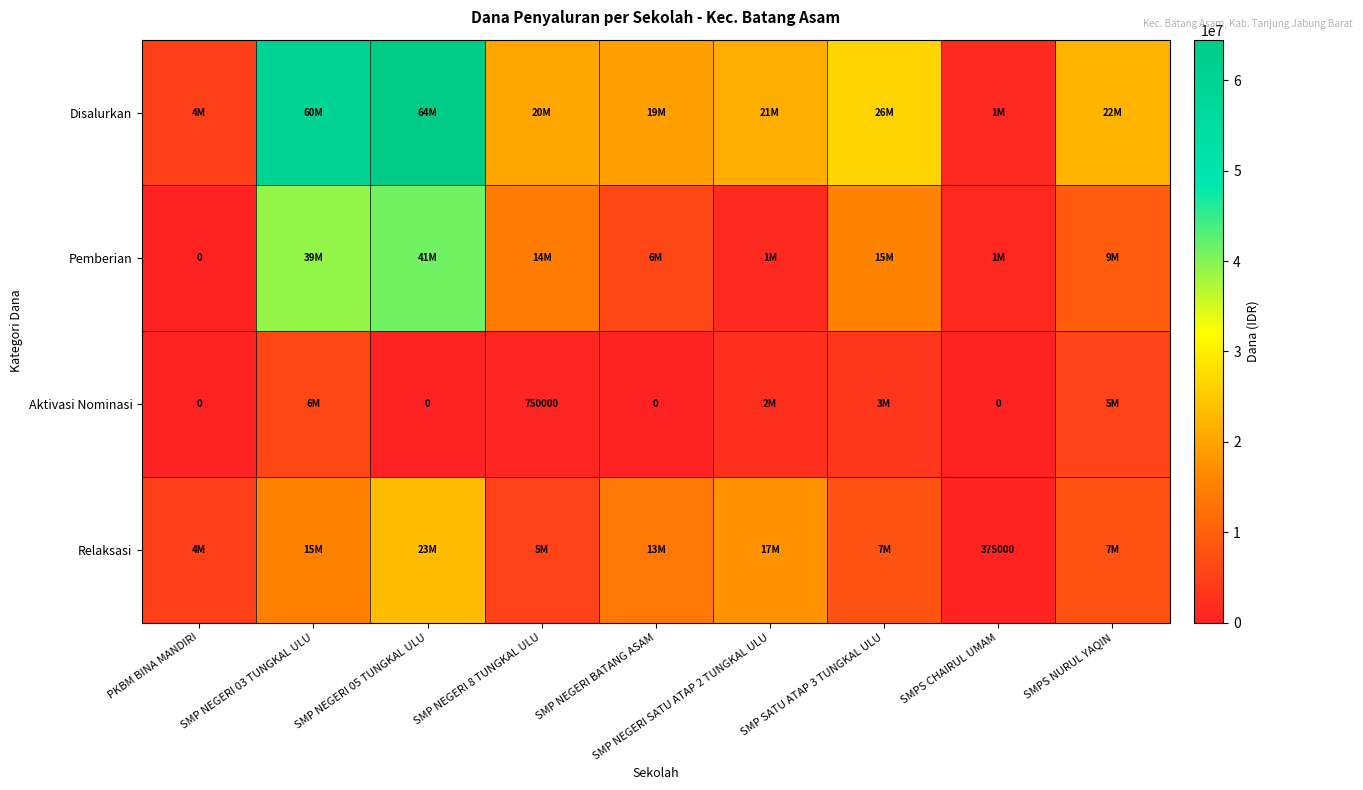

The Aktivasi Nominasi series shows 1157311 at SMP NEGERI 8 TUNGKAL ULU. True or false?

False